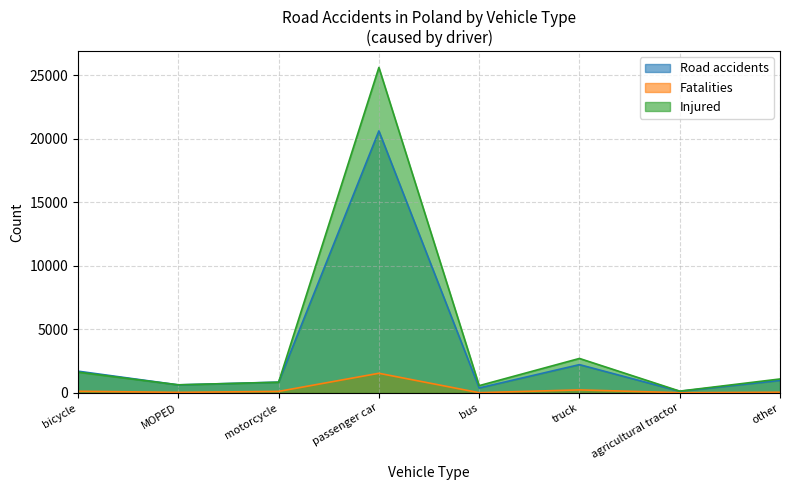

What is the label of the 3rd point from the left?

motorcycle